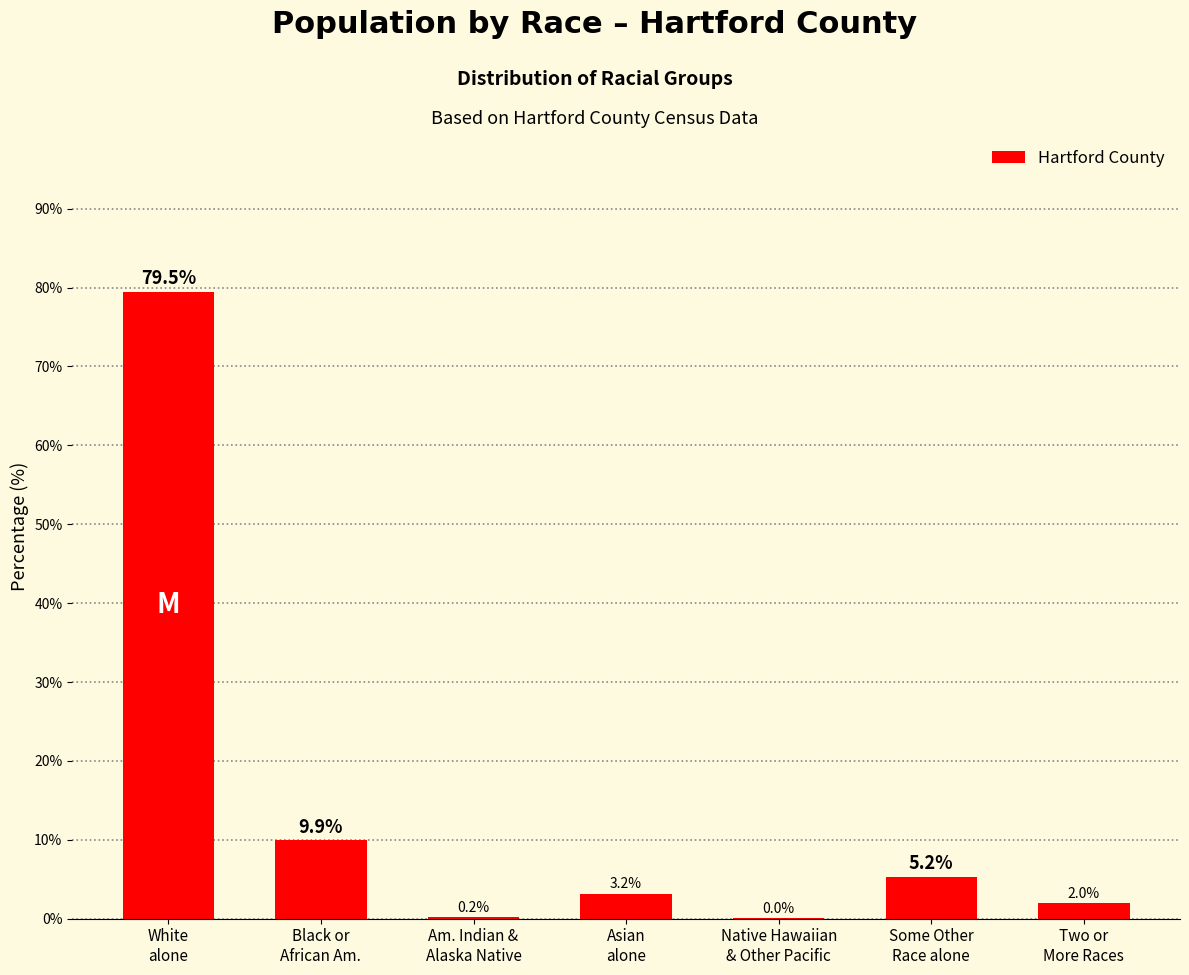

What is the maximum value shown in the chart?

79.5